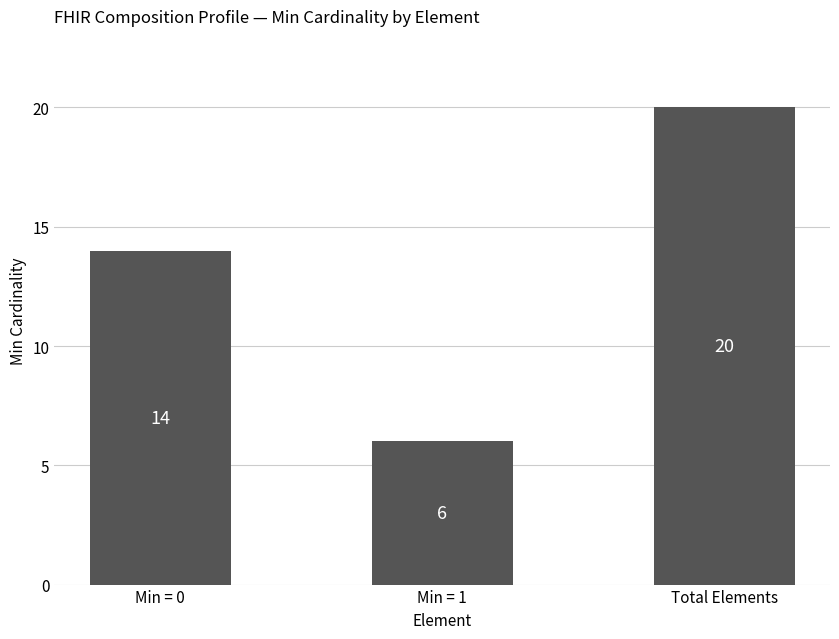

Reading right to left, list all the values displayed in this chart.

Total Elements=20	Min = 1=6	Min = 0=14